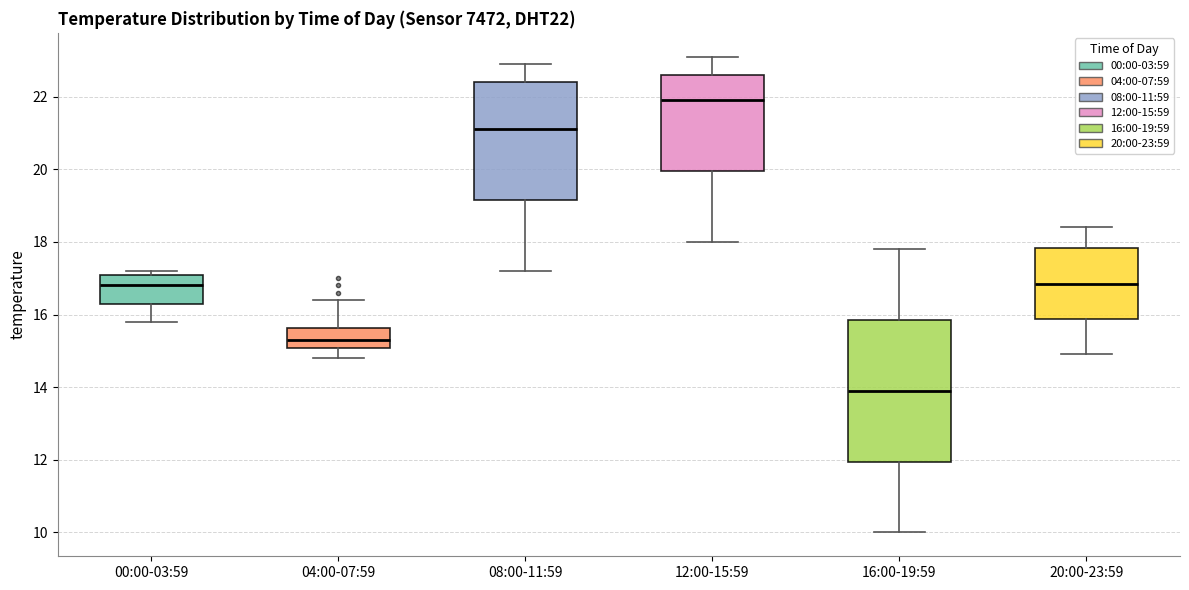

Which box is the tallest, from its lower edge to its upper edge?

16:00-19:59